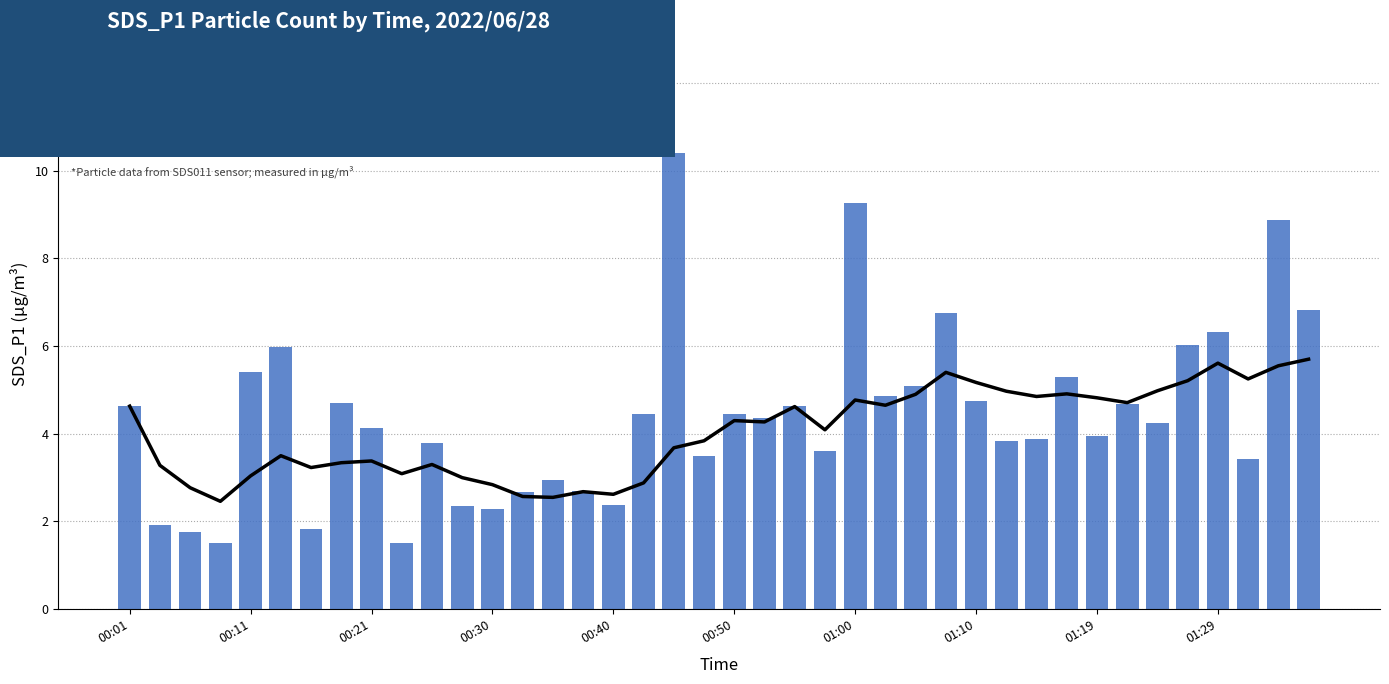

How many values in the SDS_P1 series exceed 4?

22